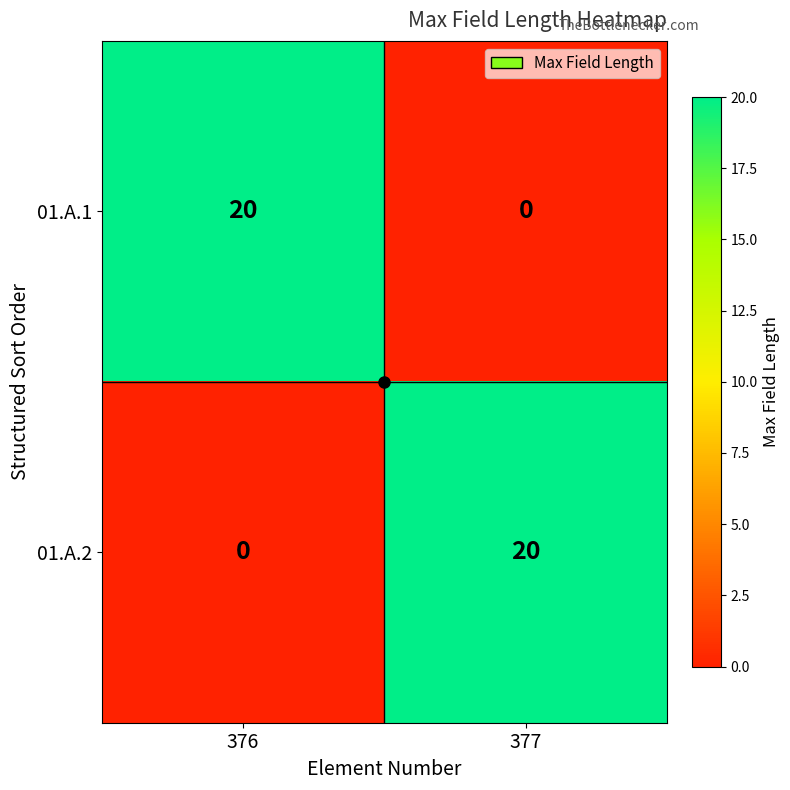

How many data points does each series have?

2